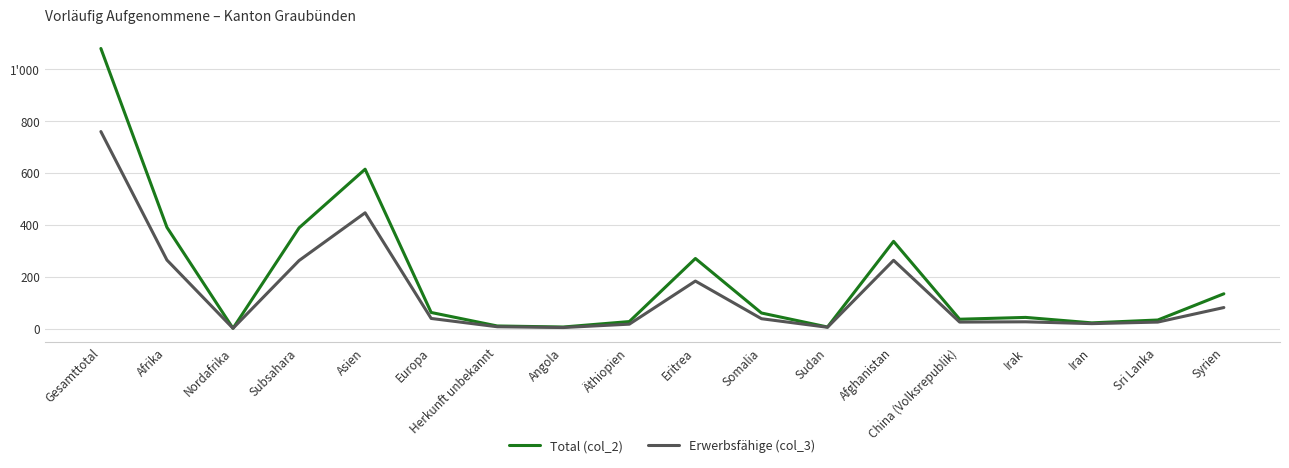

Does the chart have visible grid lines?

Yes